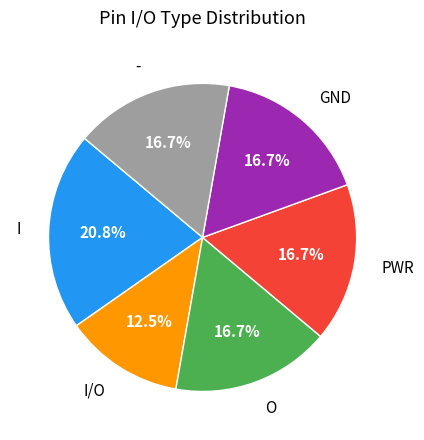

To the nearest percent, what is the average slice percentage?

17%